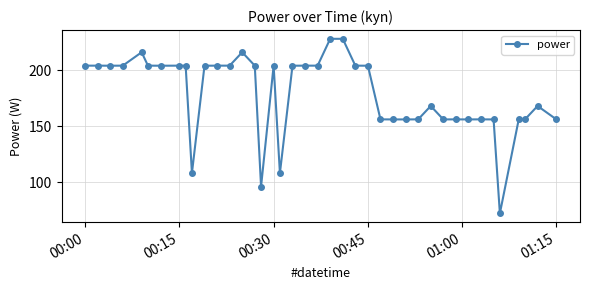

Count the number of data series in this chart.

1